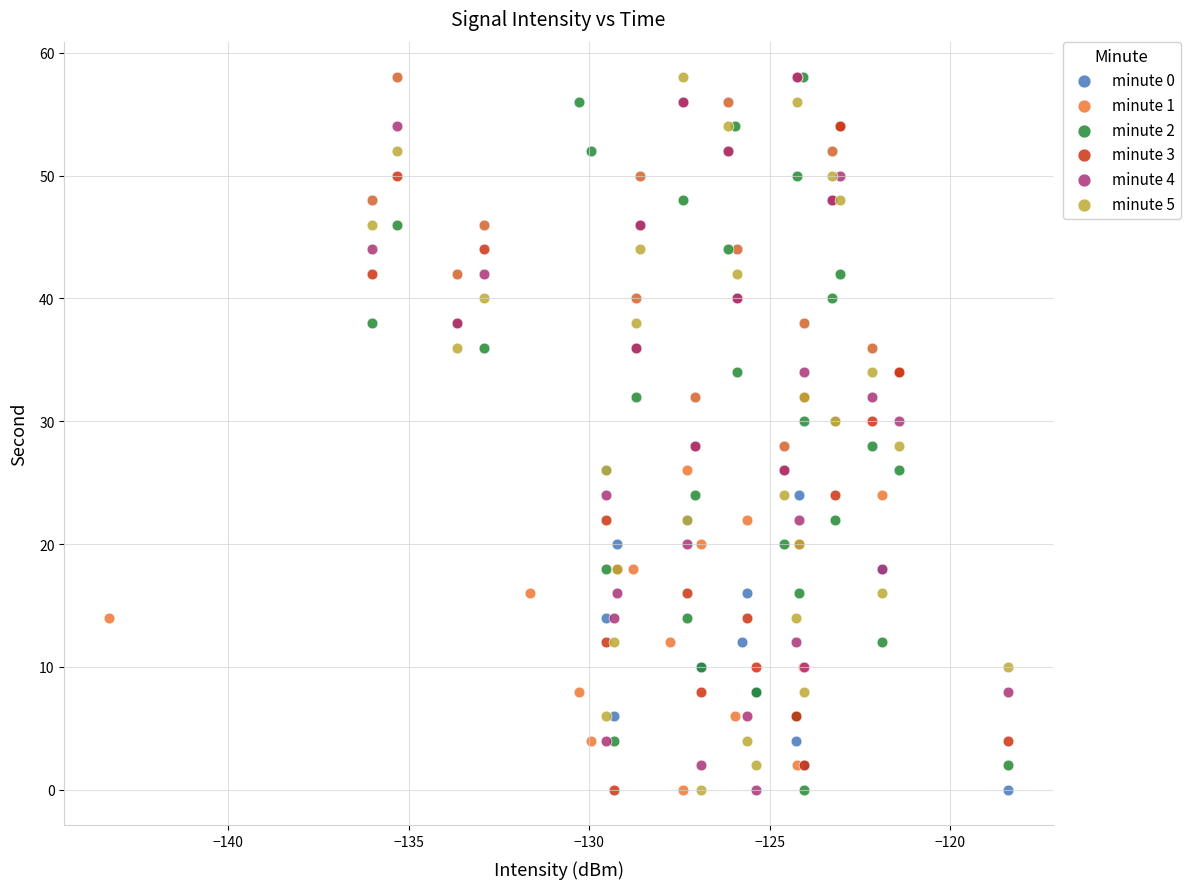

What are all the series names shown in the legend?

minute 0, minute 1, minute 2, minute 3, minute 4, minute 5